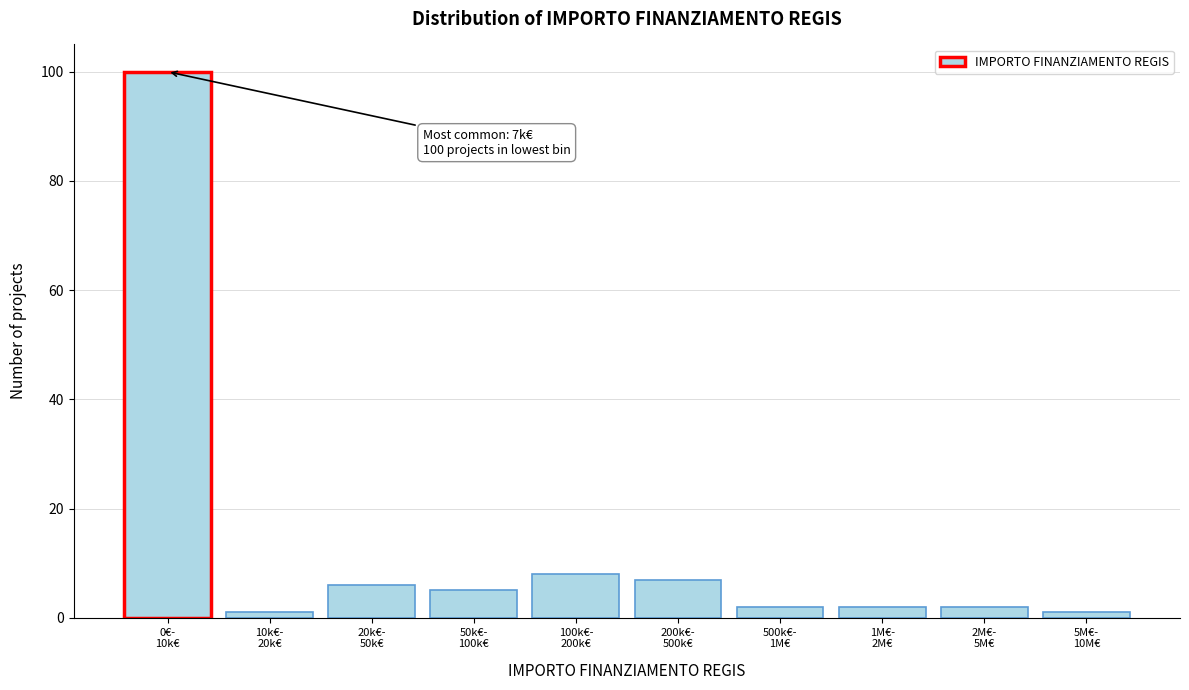

Reading right to left, list all the values displayed in this chart.

1	2	2	2	7	8	5	6	1	100